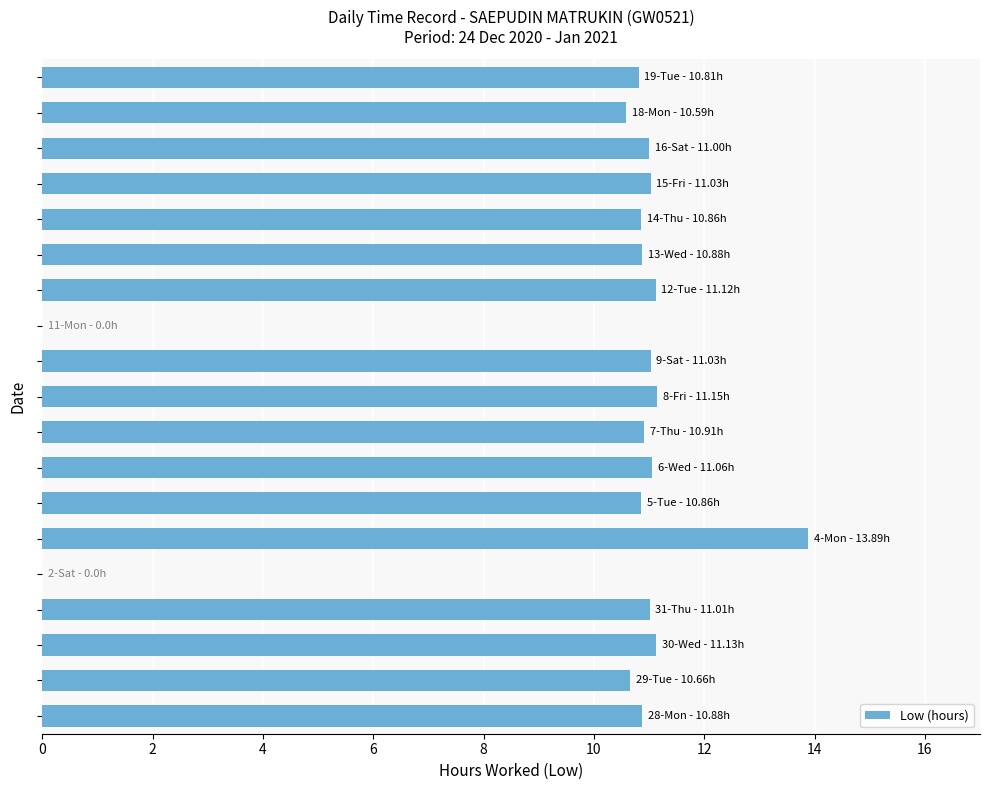

What is the sum of all values?

188.9